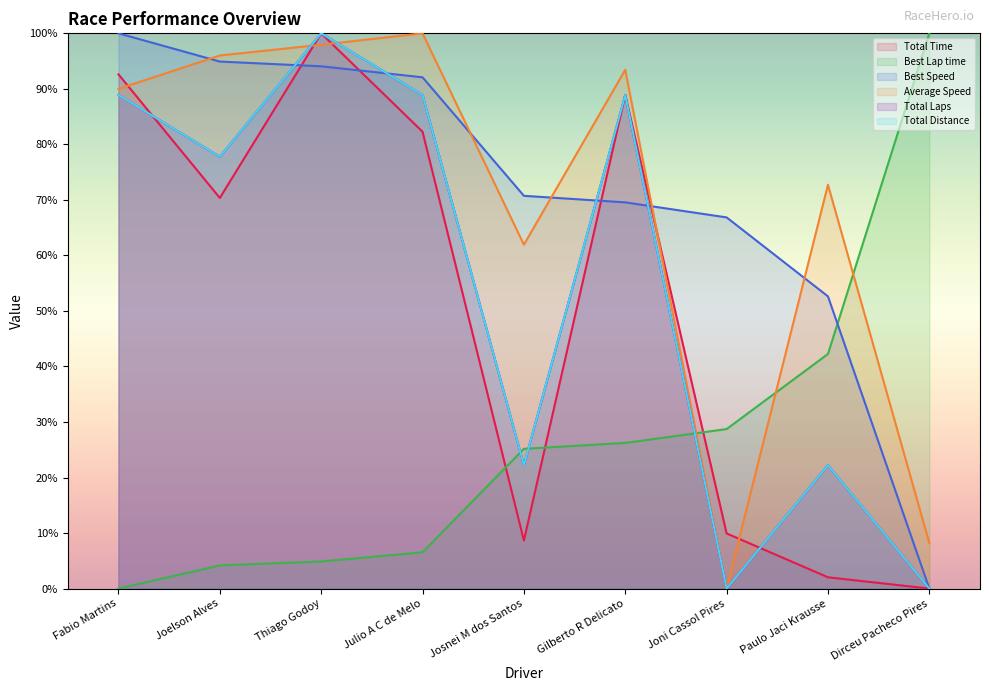

How many lines are shown in the chart?

6